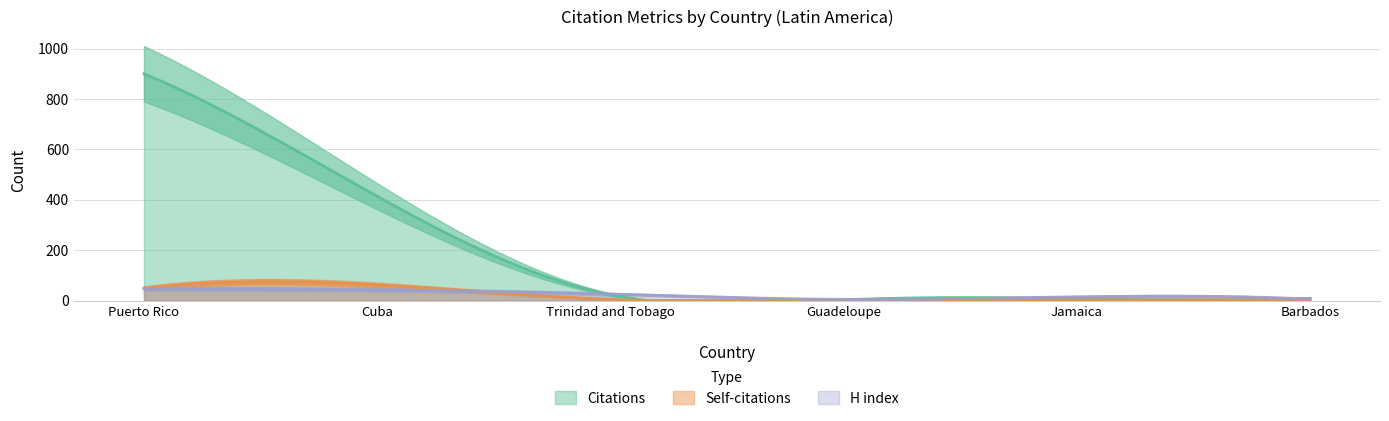

Is it true that H index equals 47 at Puerto Rico?

True